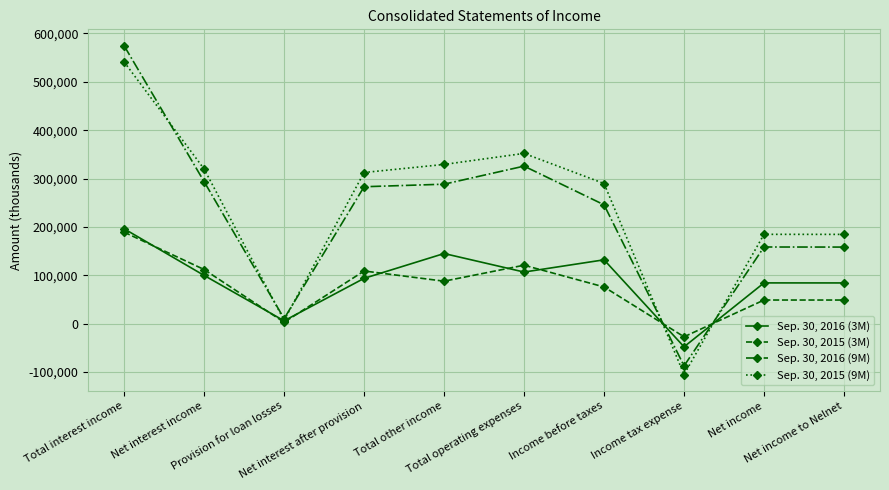

Which series has the widest spread of values?

Sep. 30, 2016 (9M)